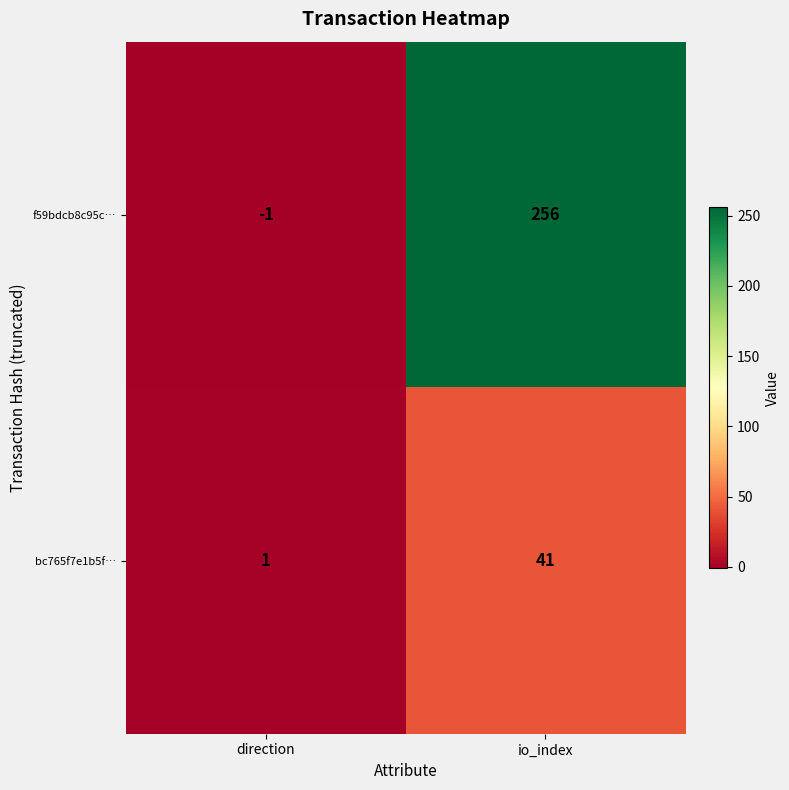

Which label corresponds to the smallest value in the chart?

direction